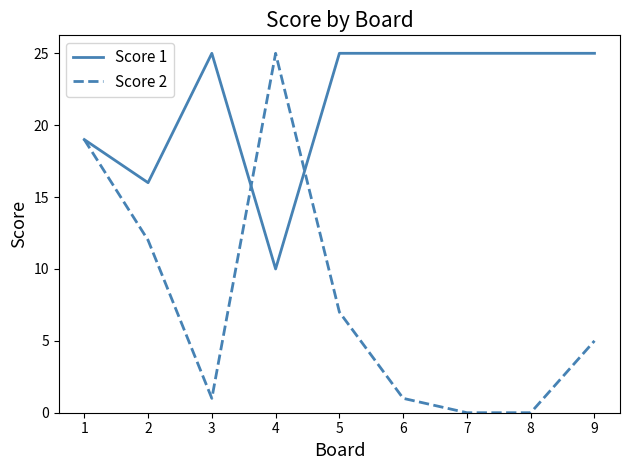

Reading left to right, extract all data points from this chart.

Score 1: 1=19	2=16	3=25	4=10	5=25	6=25	7=25	8=25	9=25
Score 2: 1=19	2=12	3=1	4=25	5=7	6=1	7=0	8=0	9=5